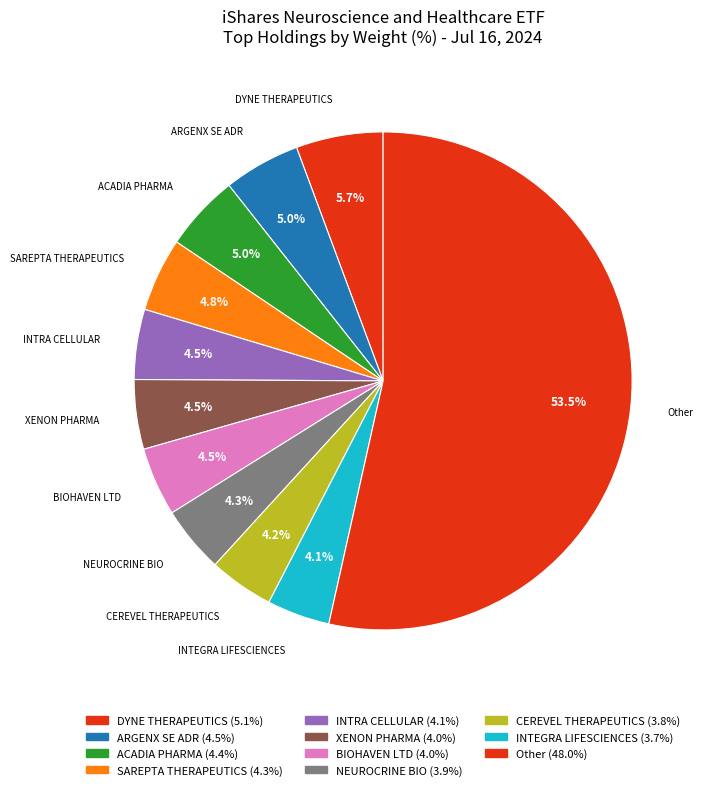

Which slice is the largest?

Other